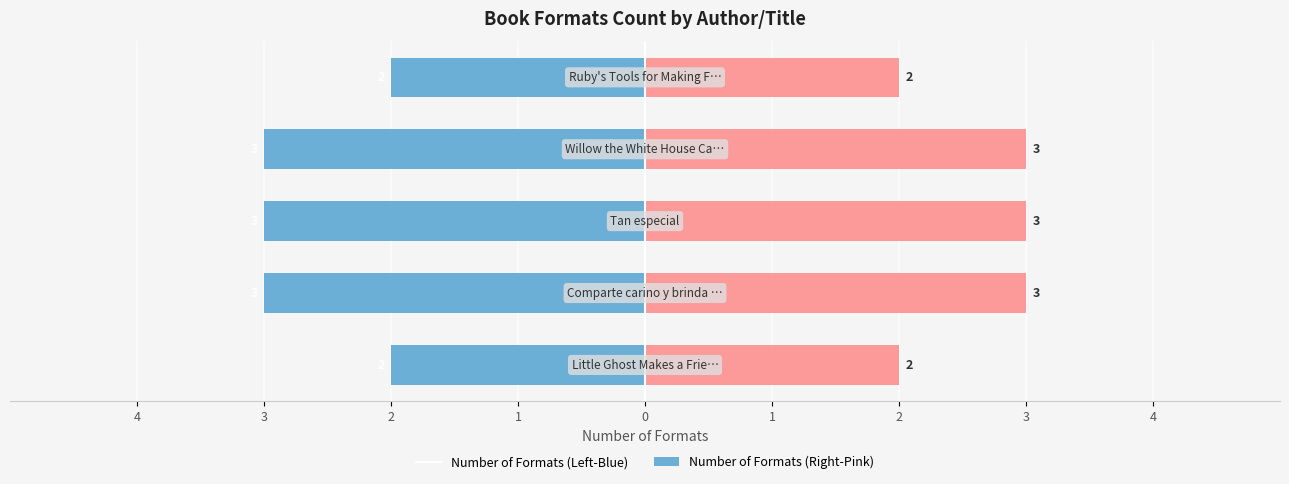

Which series has the largest total across all categories?

Number of Formats (Right)